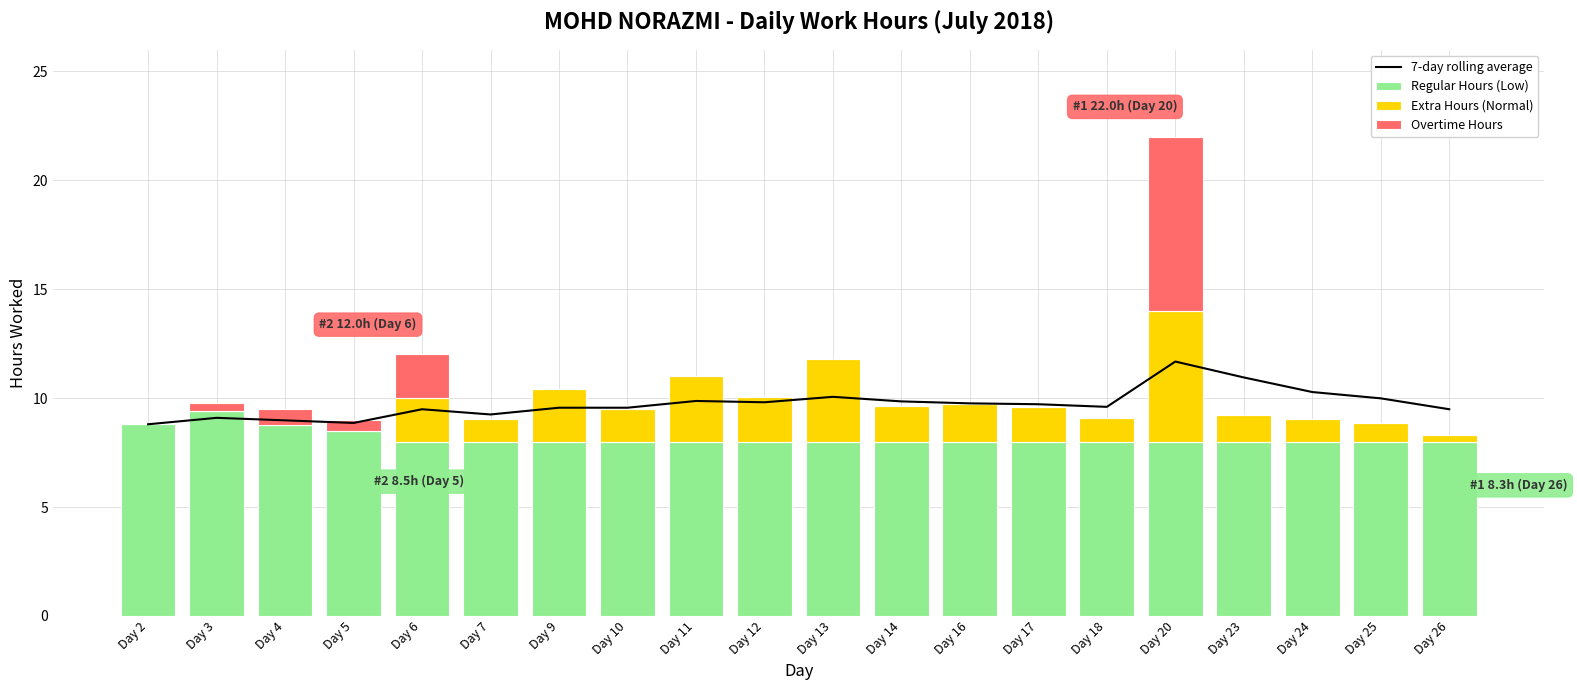

What is the difference between the maximum and minimum values in the 7-day rolling average series?

2.9